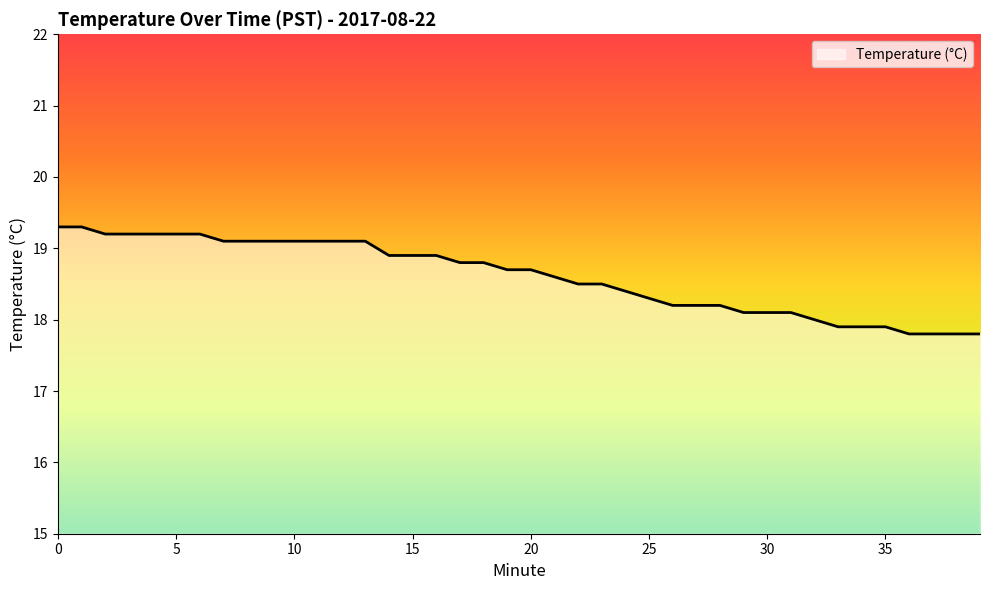

Reading right to left, what are all the values shown in this chart?

17.8	17.8	17.8	17.8	17.9	17.9	17.9	18.0	18.1	18.1	18.1	18.2	18.2	18.2	18.3	18.4	18.5	18.5	18.6	18.7	18.7	18.8	18.8	18.9	18.9	18.9	19.1	19.1	19.1	19.1	19.1	19.1	19.1	19.2	19.2	19.2	19.2	19.2	19.3	19.3